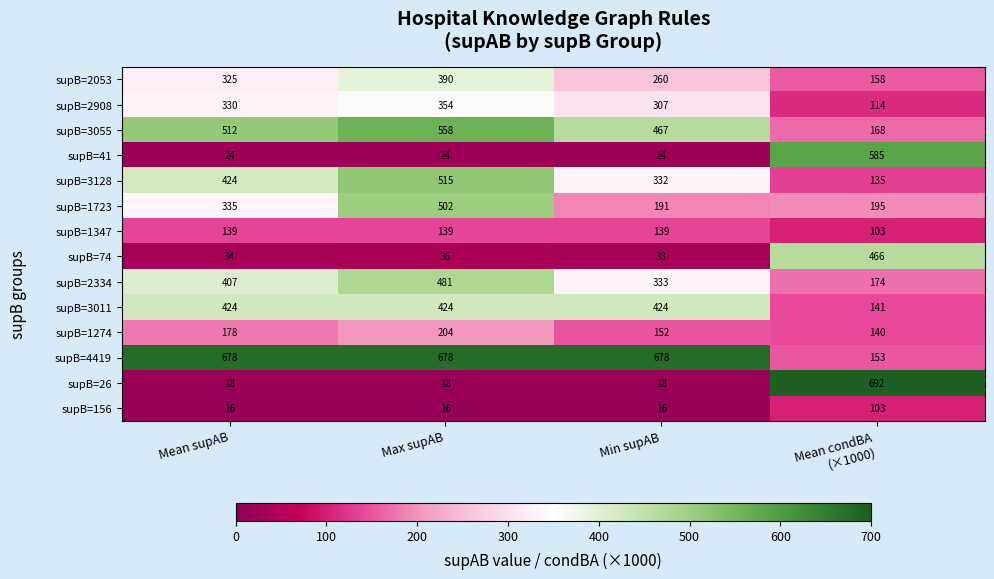

Which series has the largest range (max minus min)?

supB=26